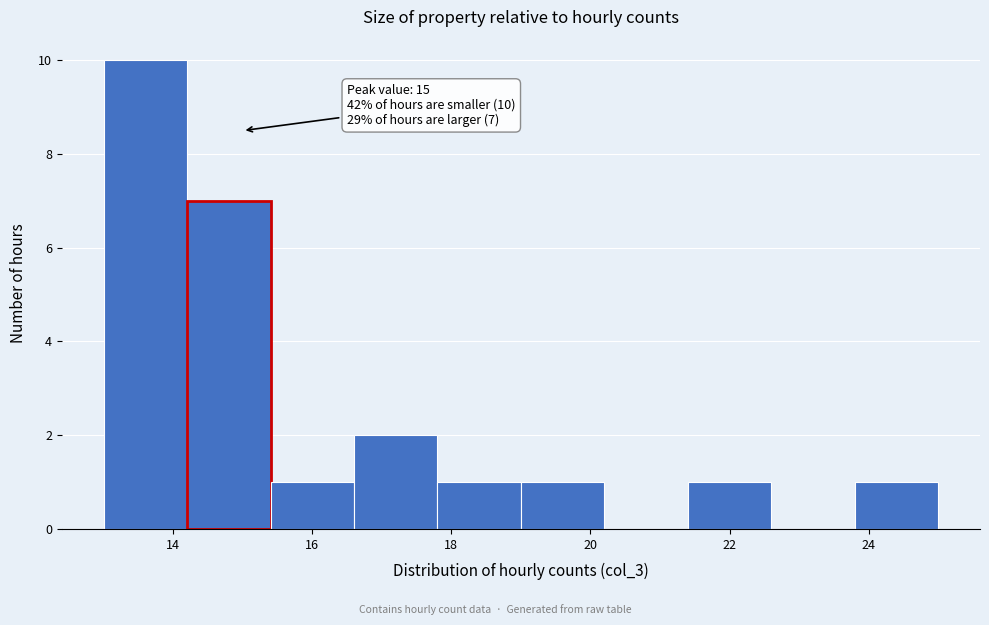

Over which range of the x-axis is the bar tallest?

13.0 to 14.2